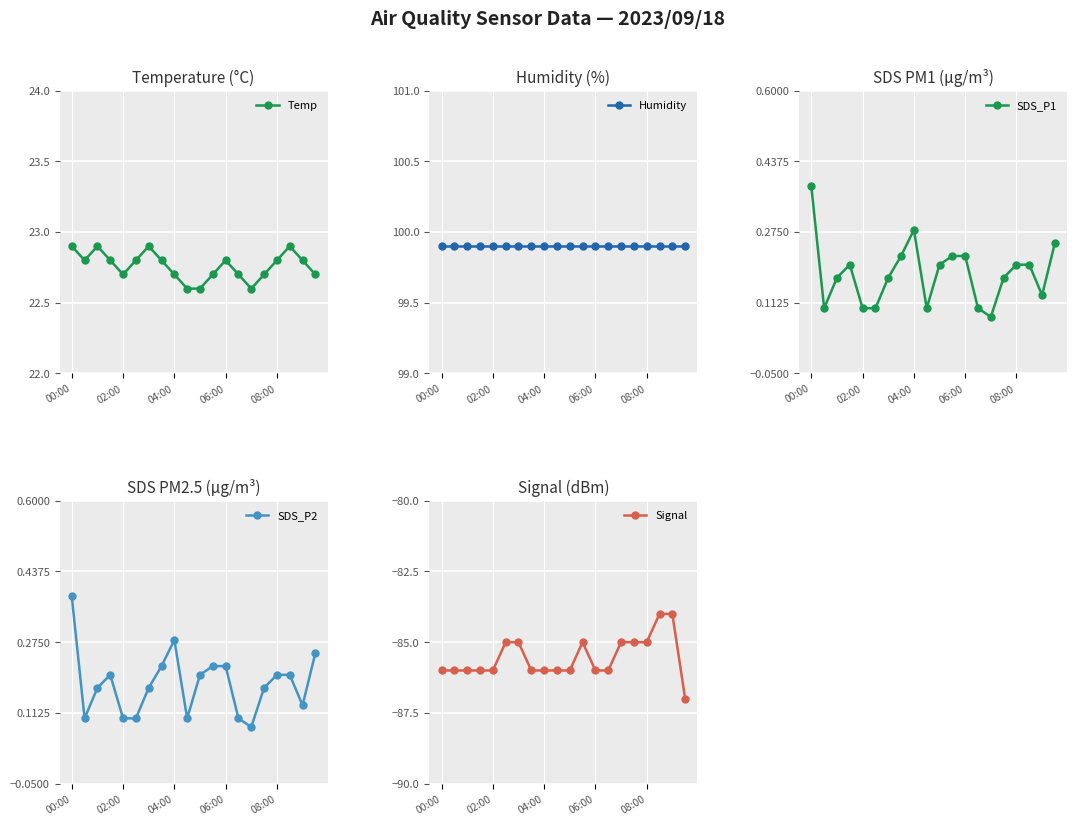

What is the difference between the second highest and minimum values in the Temp series?

0.3